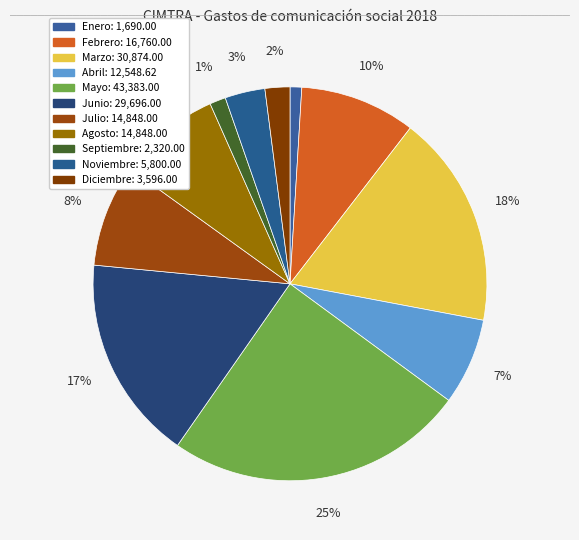

What is the smallest slice in the pie chart?

Enero